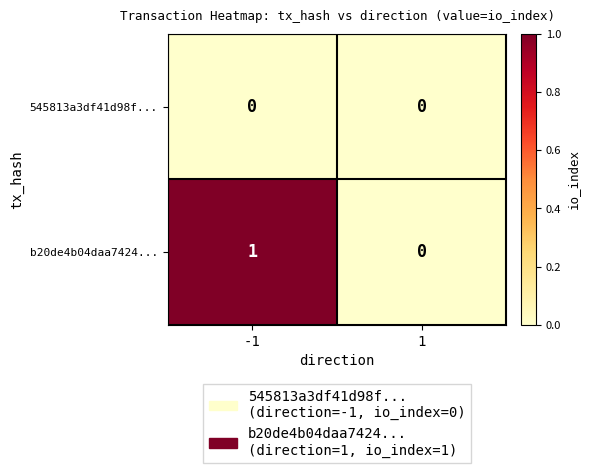

Between -1 and 1, which series saw the biggest shift?

b20de4b04daa7424...